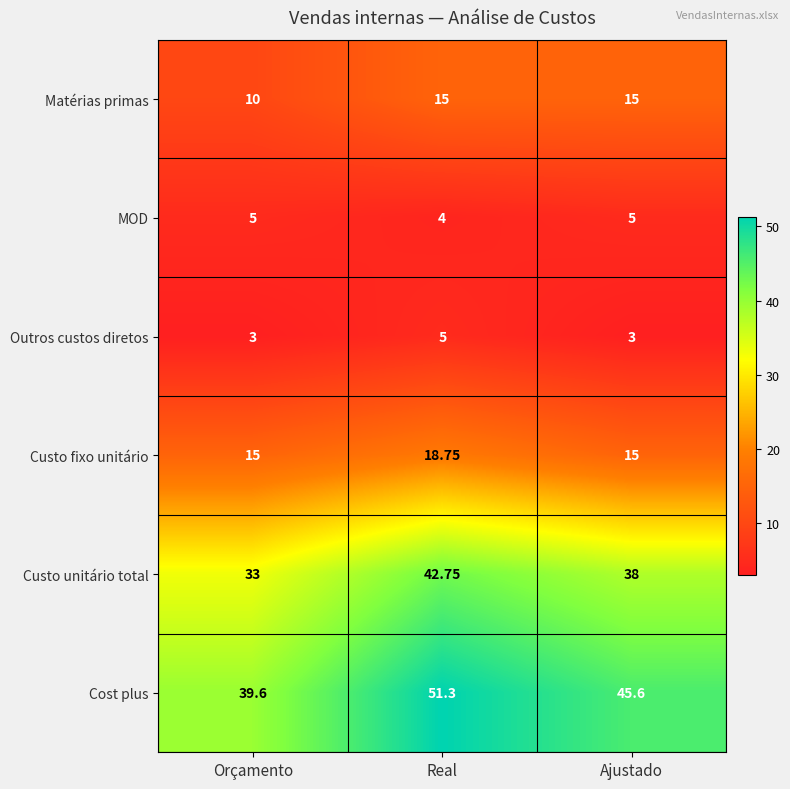

What is the spread (max minus min) of values at Real?

47.3